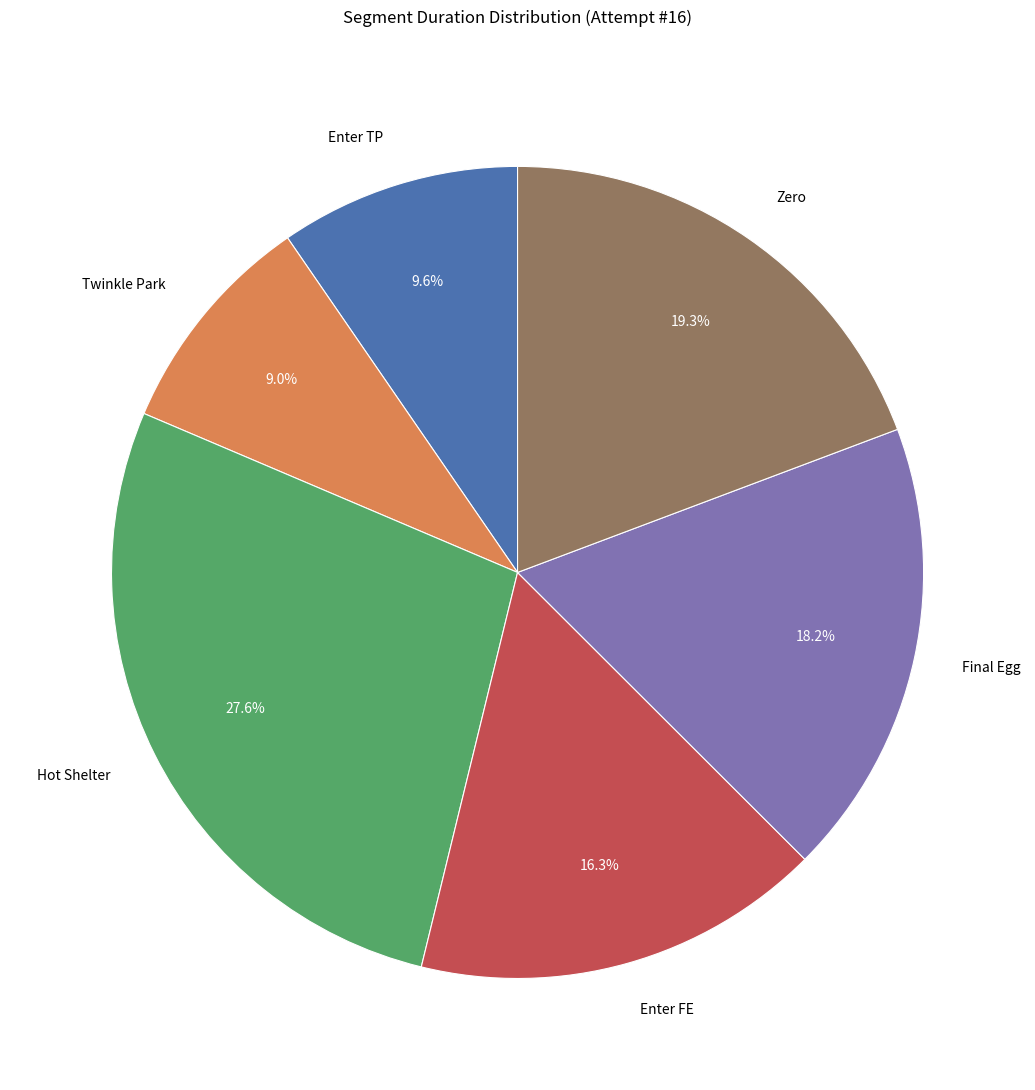

Is there a majority slice in this chart?

No